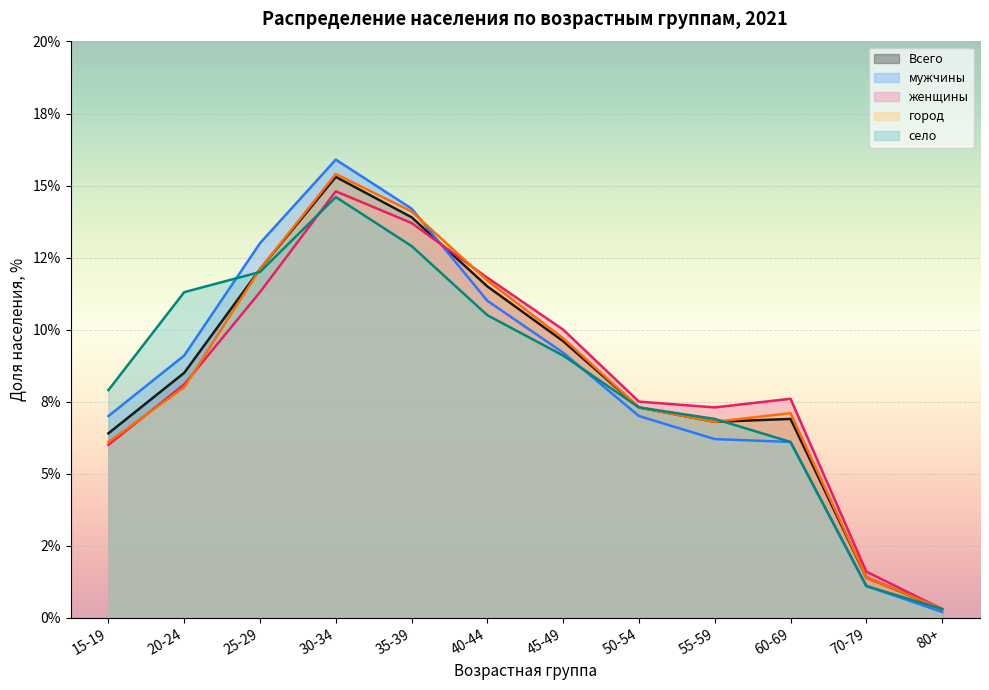

The value of женщины at 25-29 is 11.3. True or false?

True